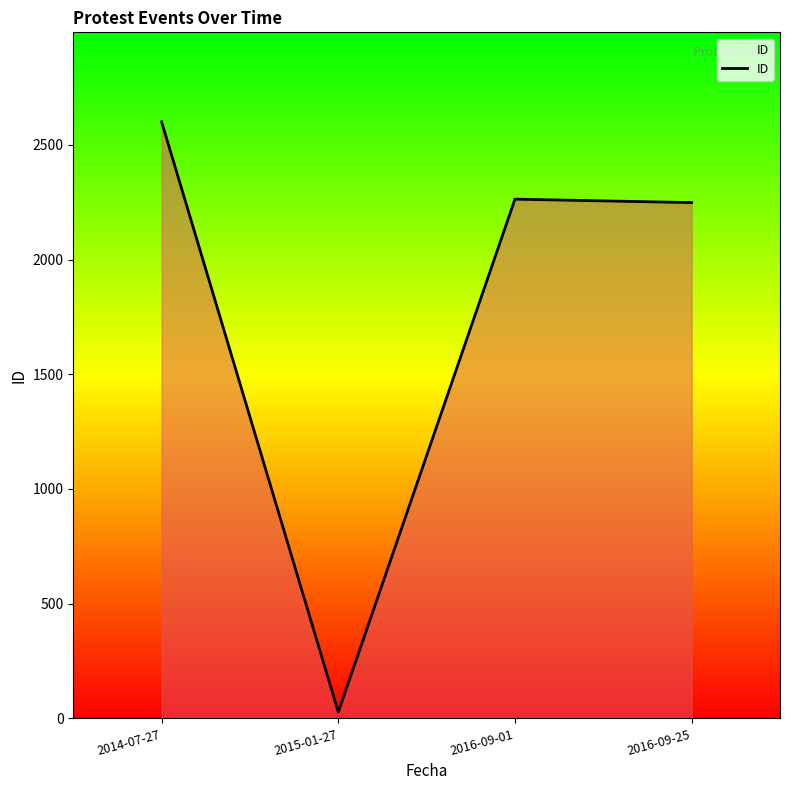

The value at 2016-09-01 is 2263. True or false?

True